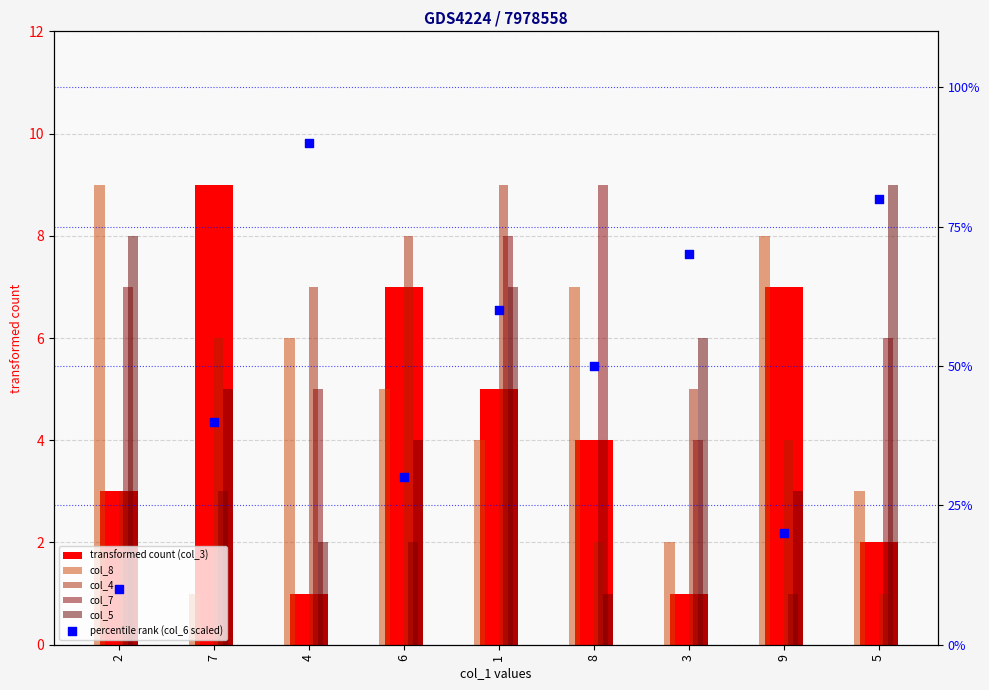

What is the total value across all series at 4?

111